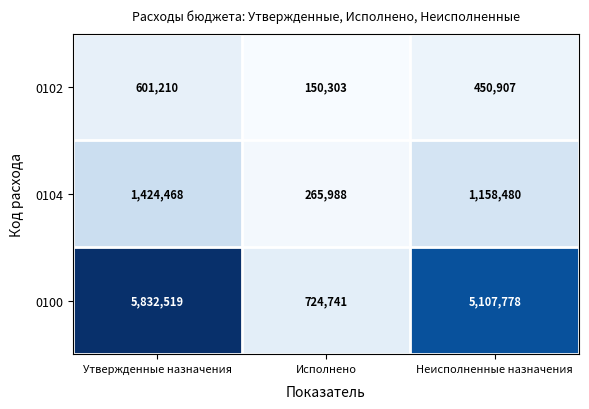

How many values in the 0104 series are below 1158480?

1